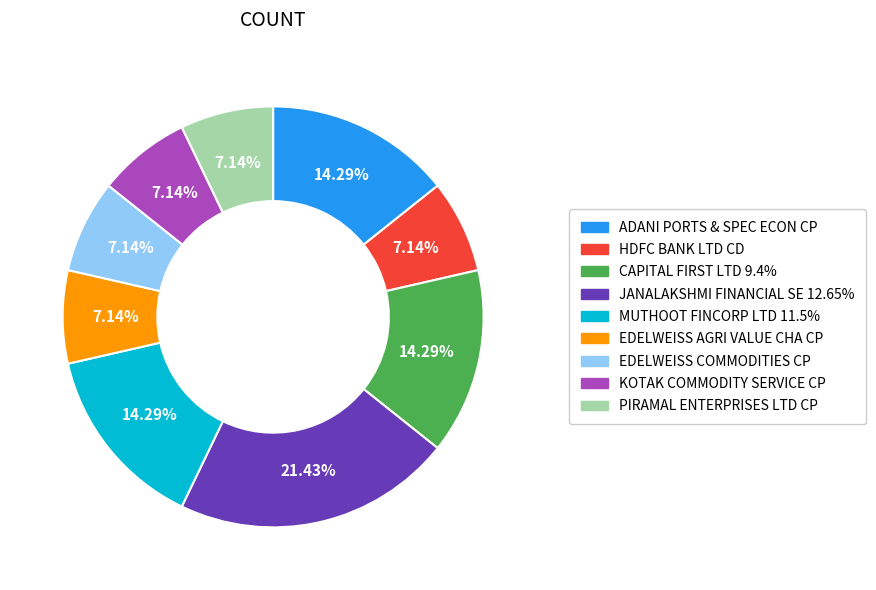

Is it true that EDELWEISS AGRI VALUE CHA CP is 7% of the pie?

True